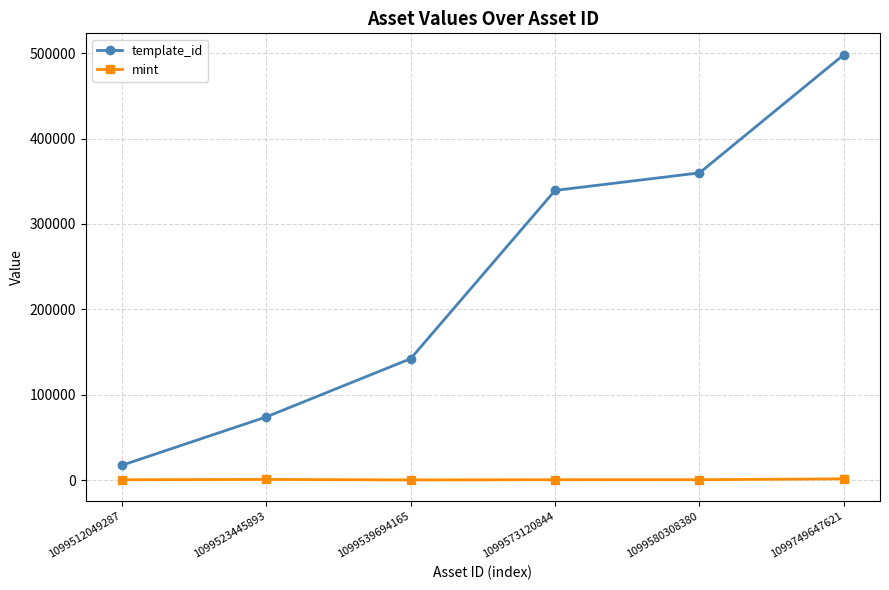

Rank the series by their average value, from highest to lowest.

template_id, mint